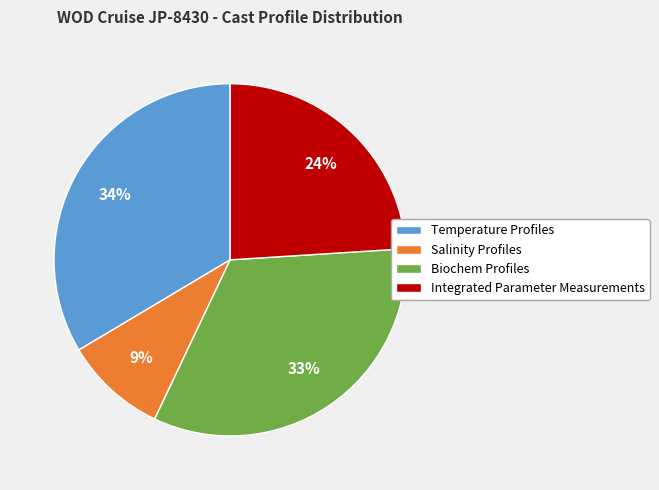

To the nearest percent, what is the combined percentage of Biochem Profiles and Integrated Parameter Measurements?

57%